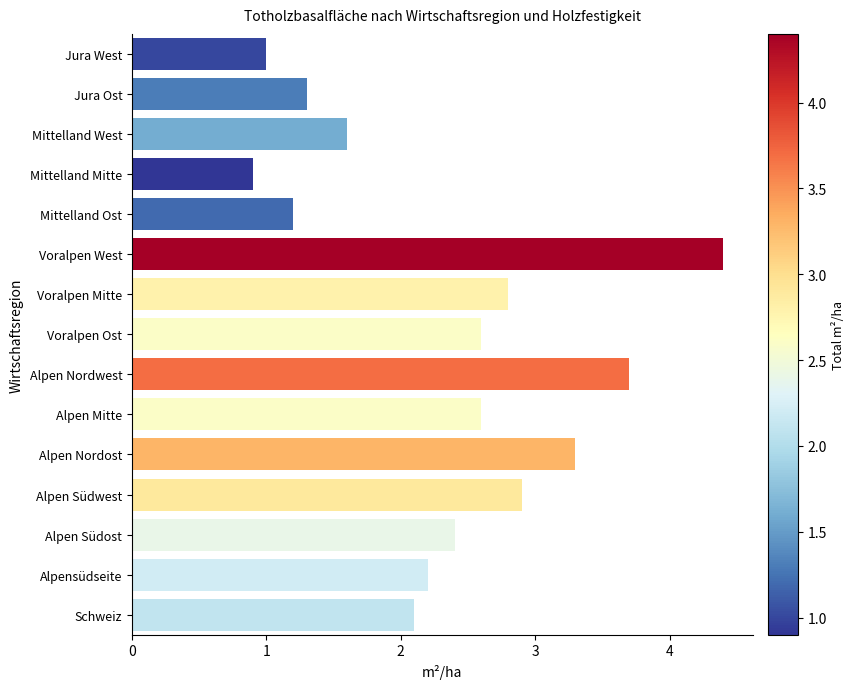

How many series are shown in this chart?

1